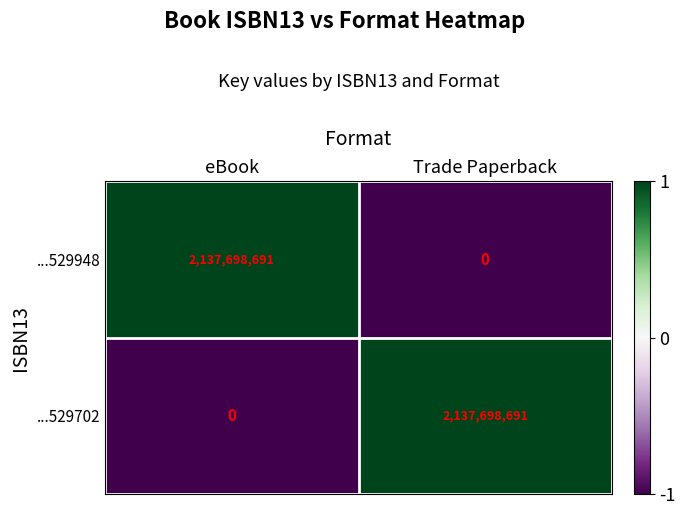

What is the approximate value of ...529702 at Trade Paperback, to the nearest 10?

2137698690